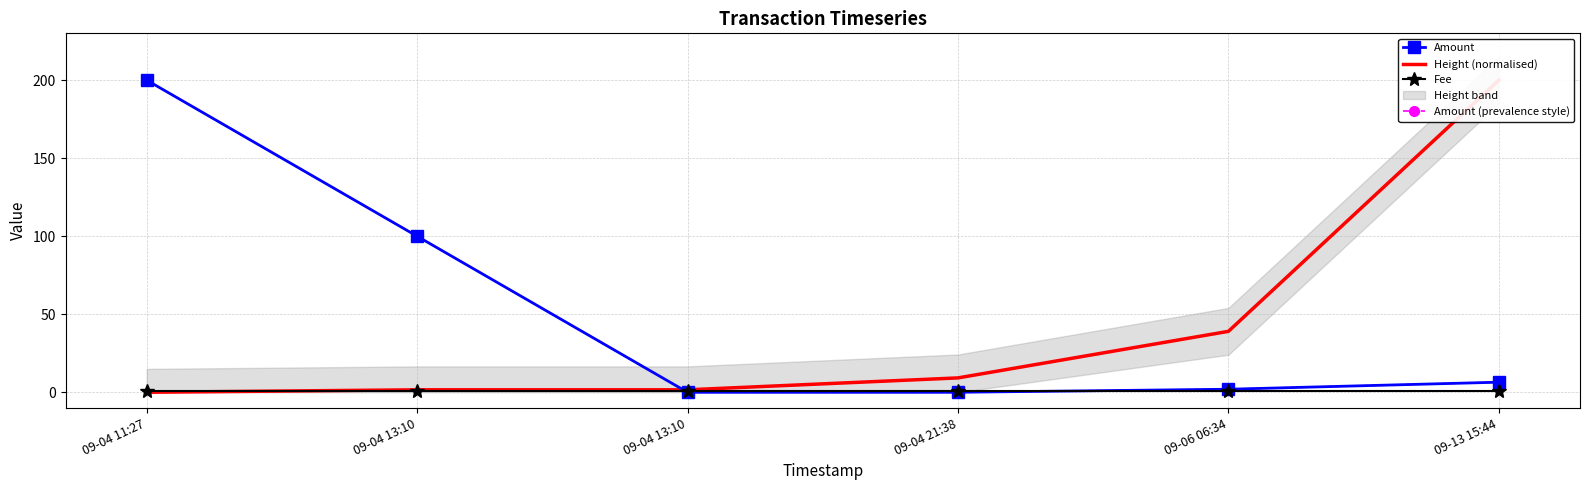

At 09-04 11:27, list the series in order from largest to smallest.

Amount, Amount (prevalence style), Fee, Height (normalised)